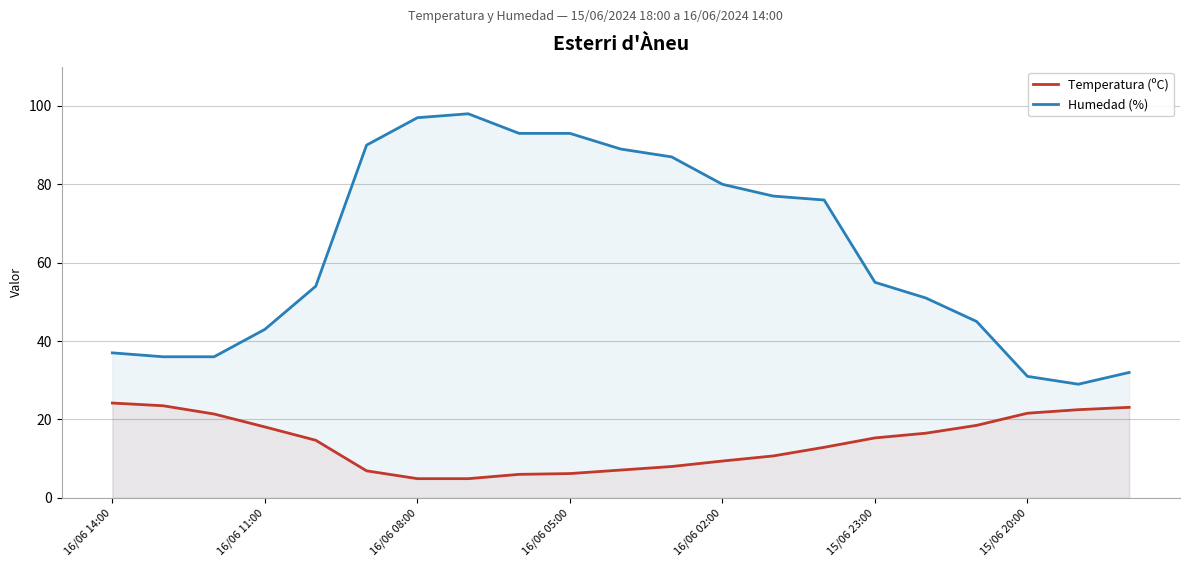

Where is the first local maximum for Humedad (%)?

7